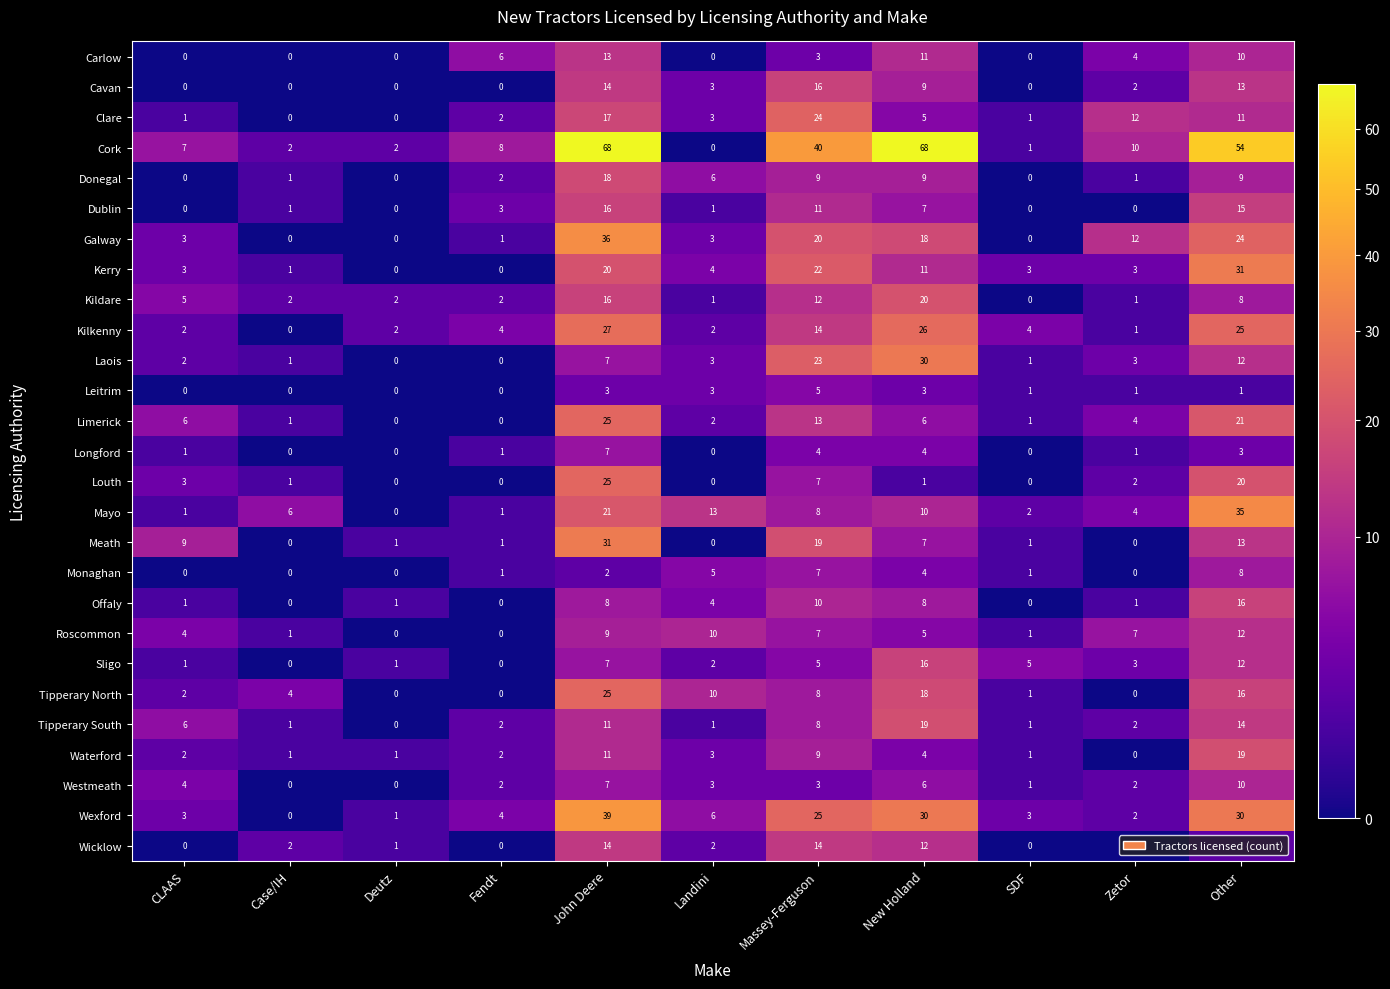

True or false: Clare has a value of 2 at Fendt.

True